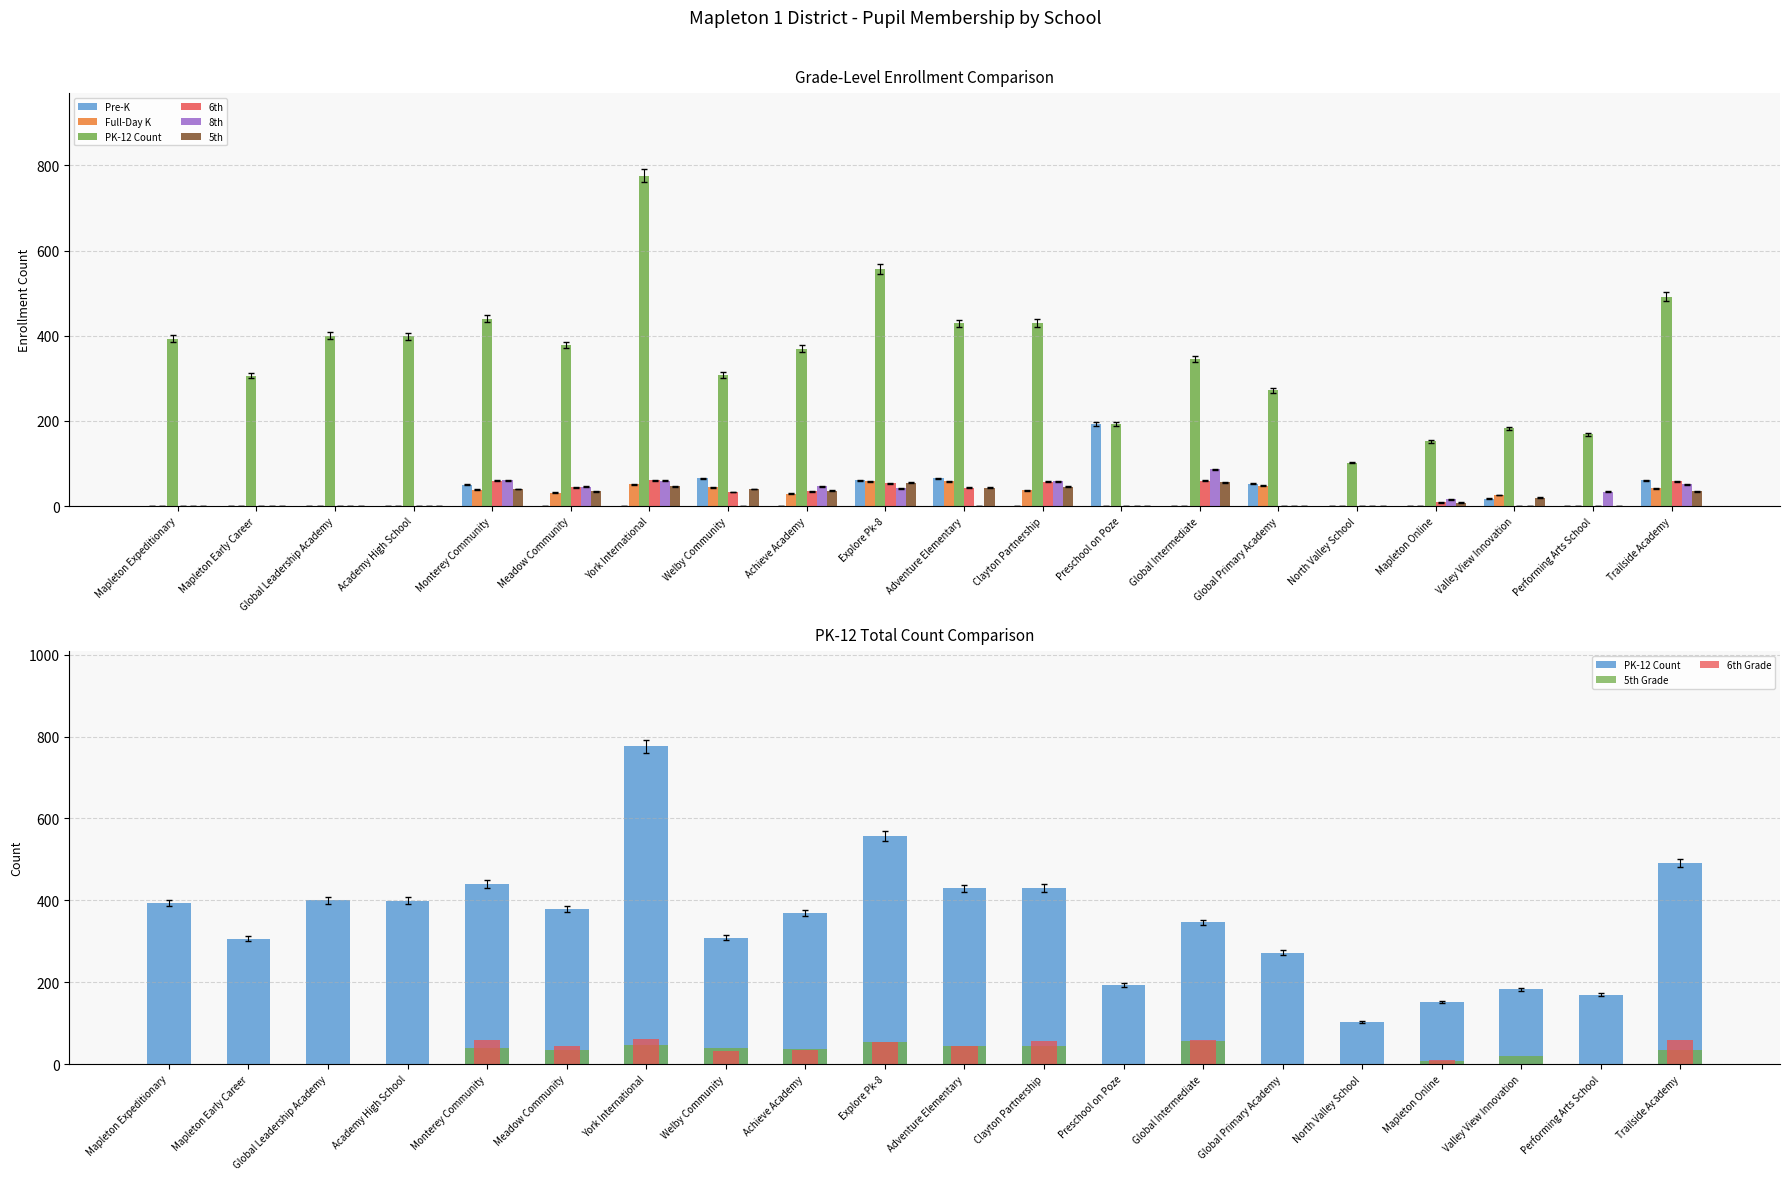

What is the value of the 5th bar at the 5th from the left?

40.0